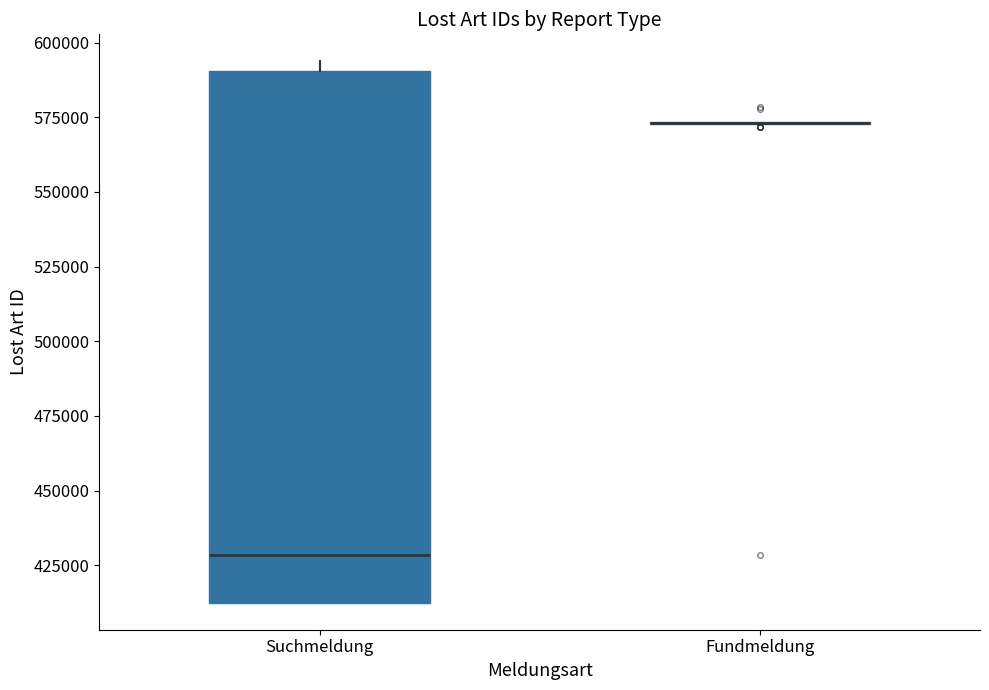

Which box is the tallest, from its lower edge to its upper edge?

Suchmeldung